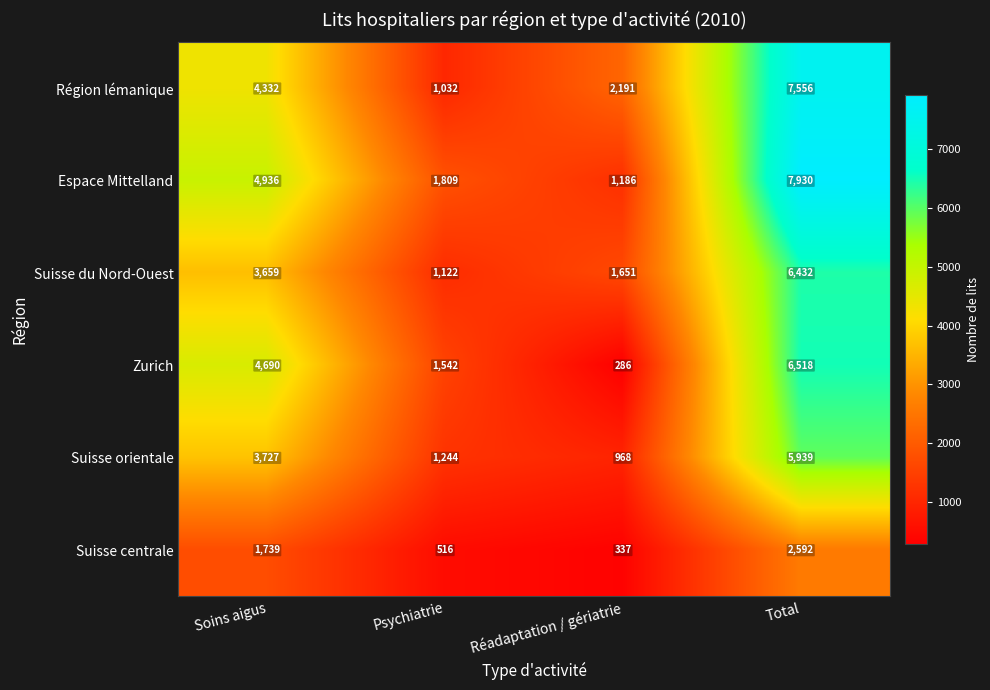

Count the number of categories in the chart.

4